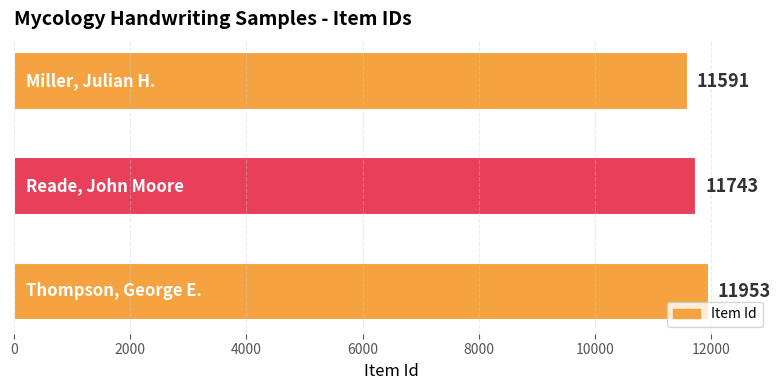

How many values are between 11591 and 11953?

3